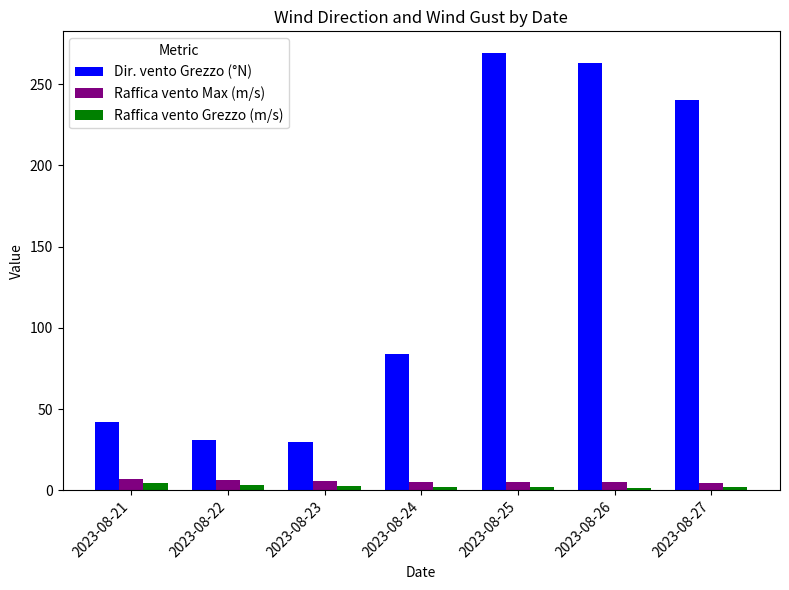

What is the spread (max minus min) of values at 2023-08-27?

238.2